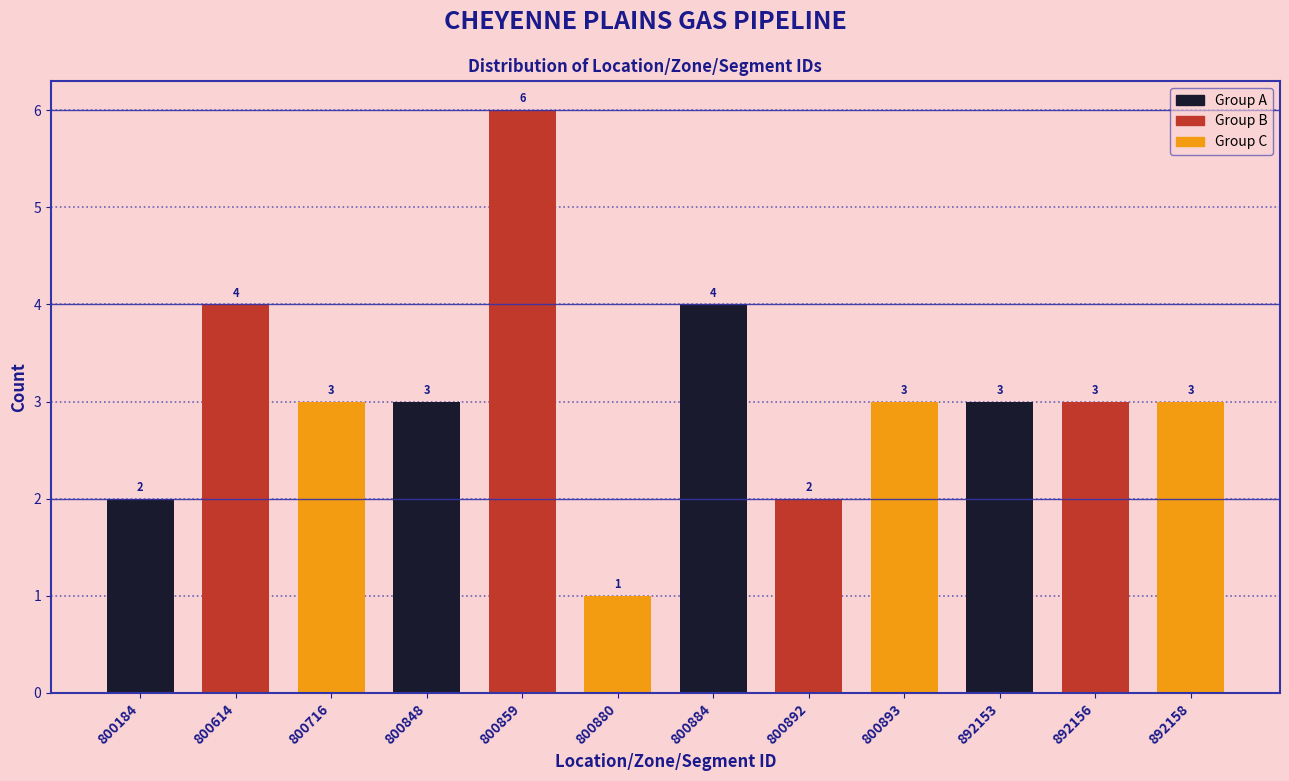

Reading left to right, extract all data points from this chart.

2	4	3	3	6	1	4	2	3	3	3	3